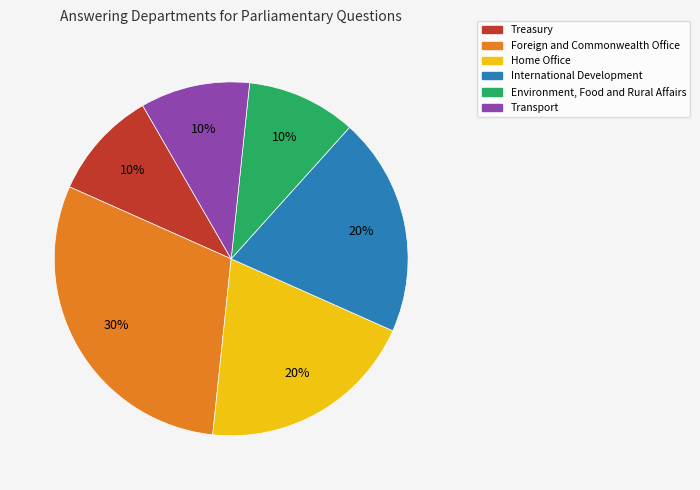

To the nearest percent, what portion does Transport represent?

10%